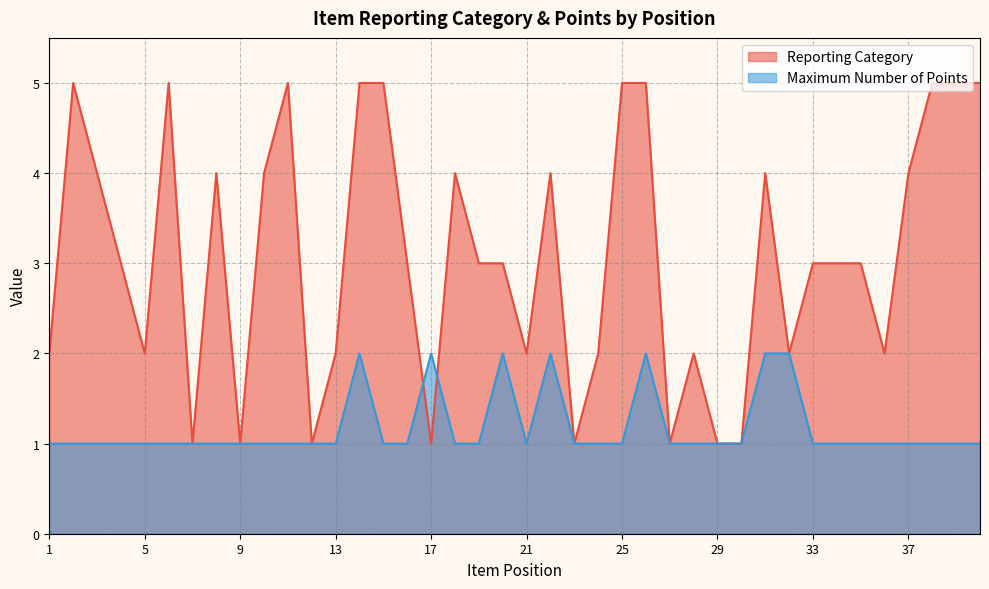

How many categories are shown in the chart?

40